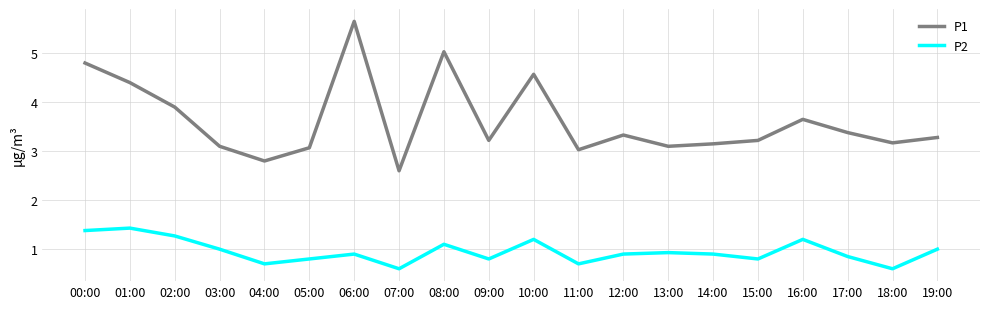

What is the highest value of the P1 series?

5.7